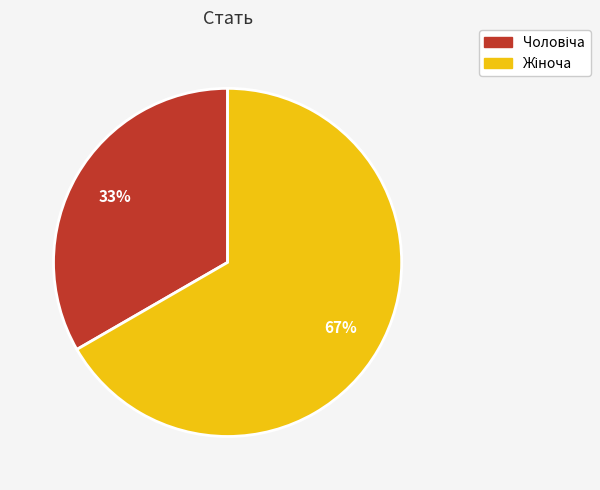

How many segments does this pie chart have?

2